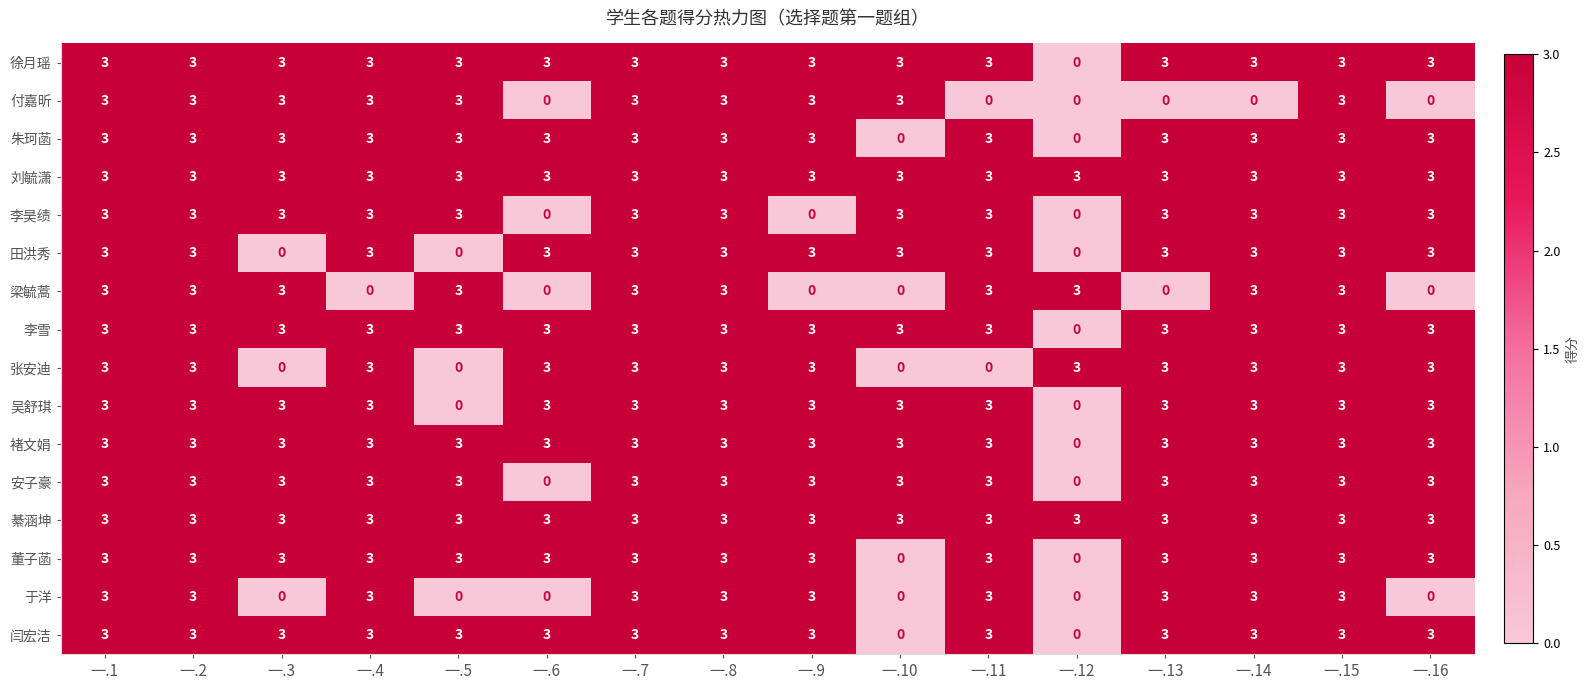

What is the total value across all series at 一.8?

48